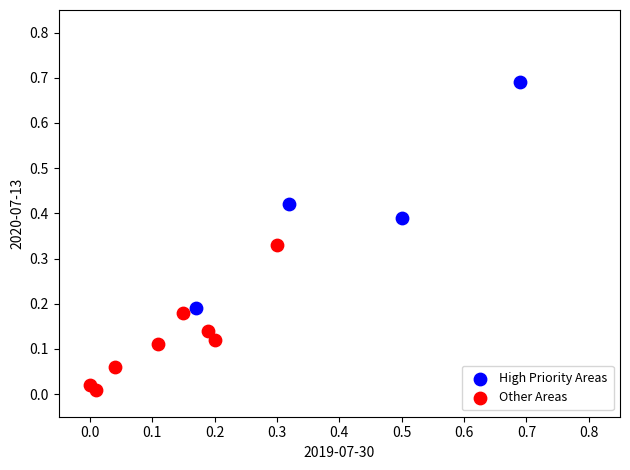

Which series has the widest spread of Y values?

High Priority Areas